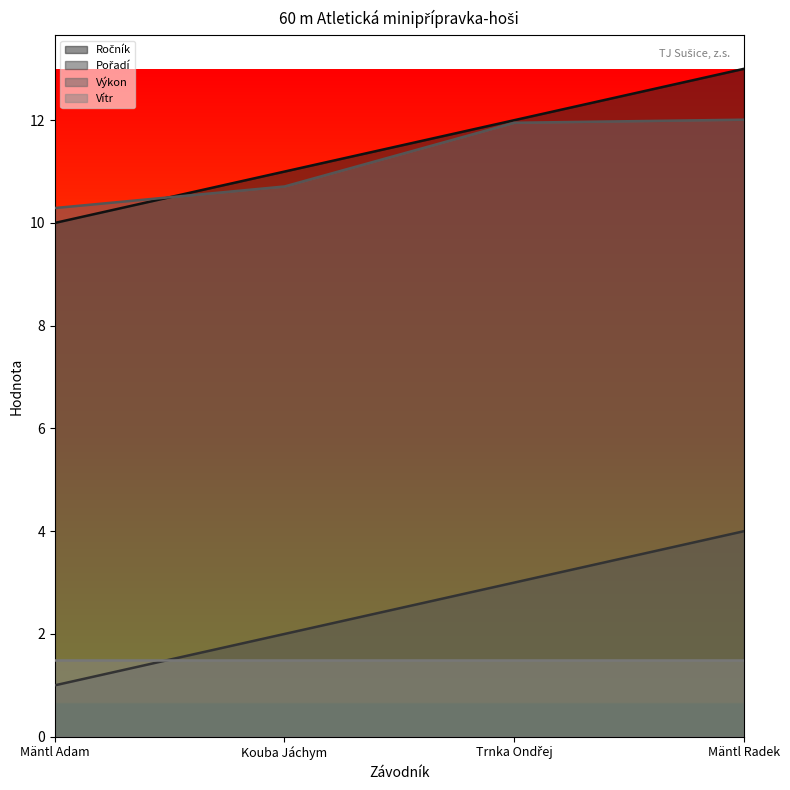

What is the difference between the highest and lowest values at Mäntl Radek?

11.5